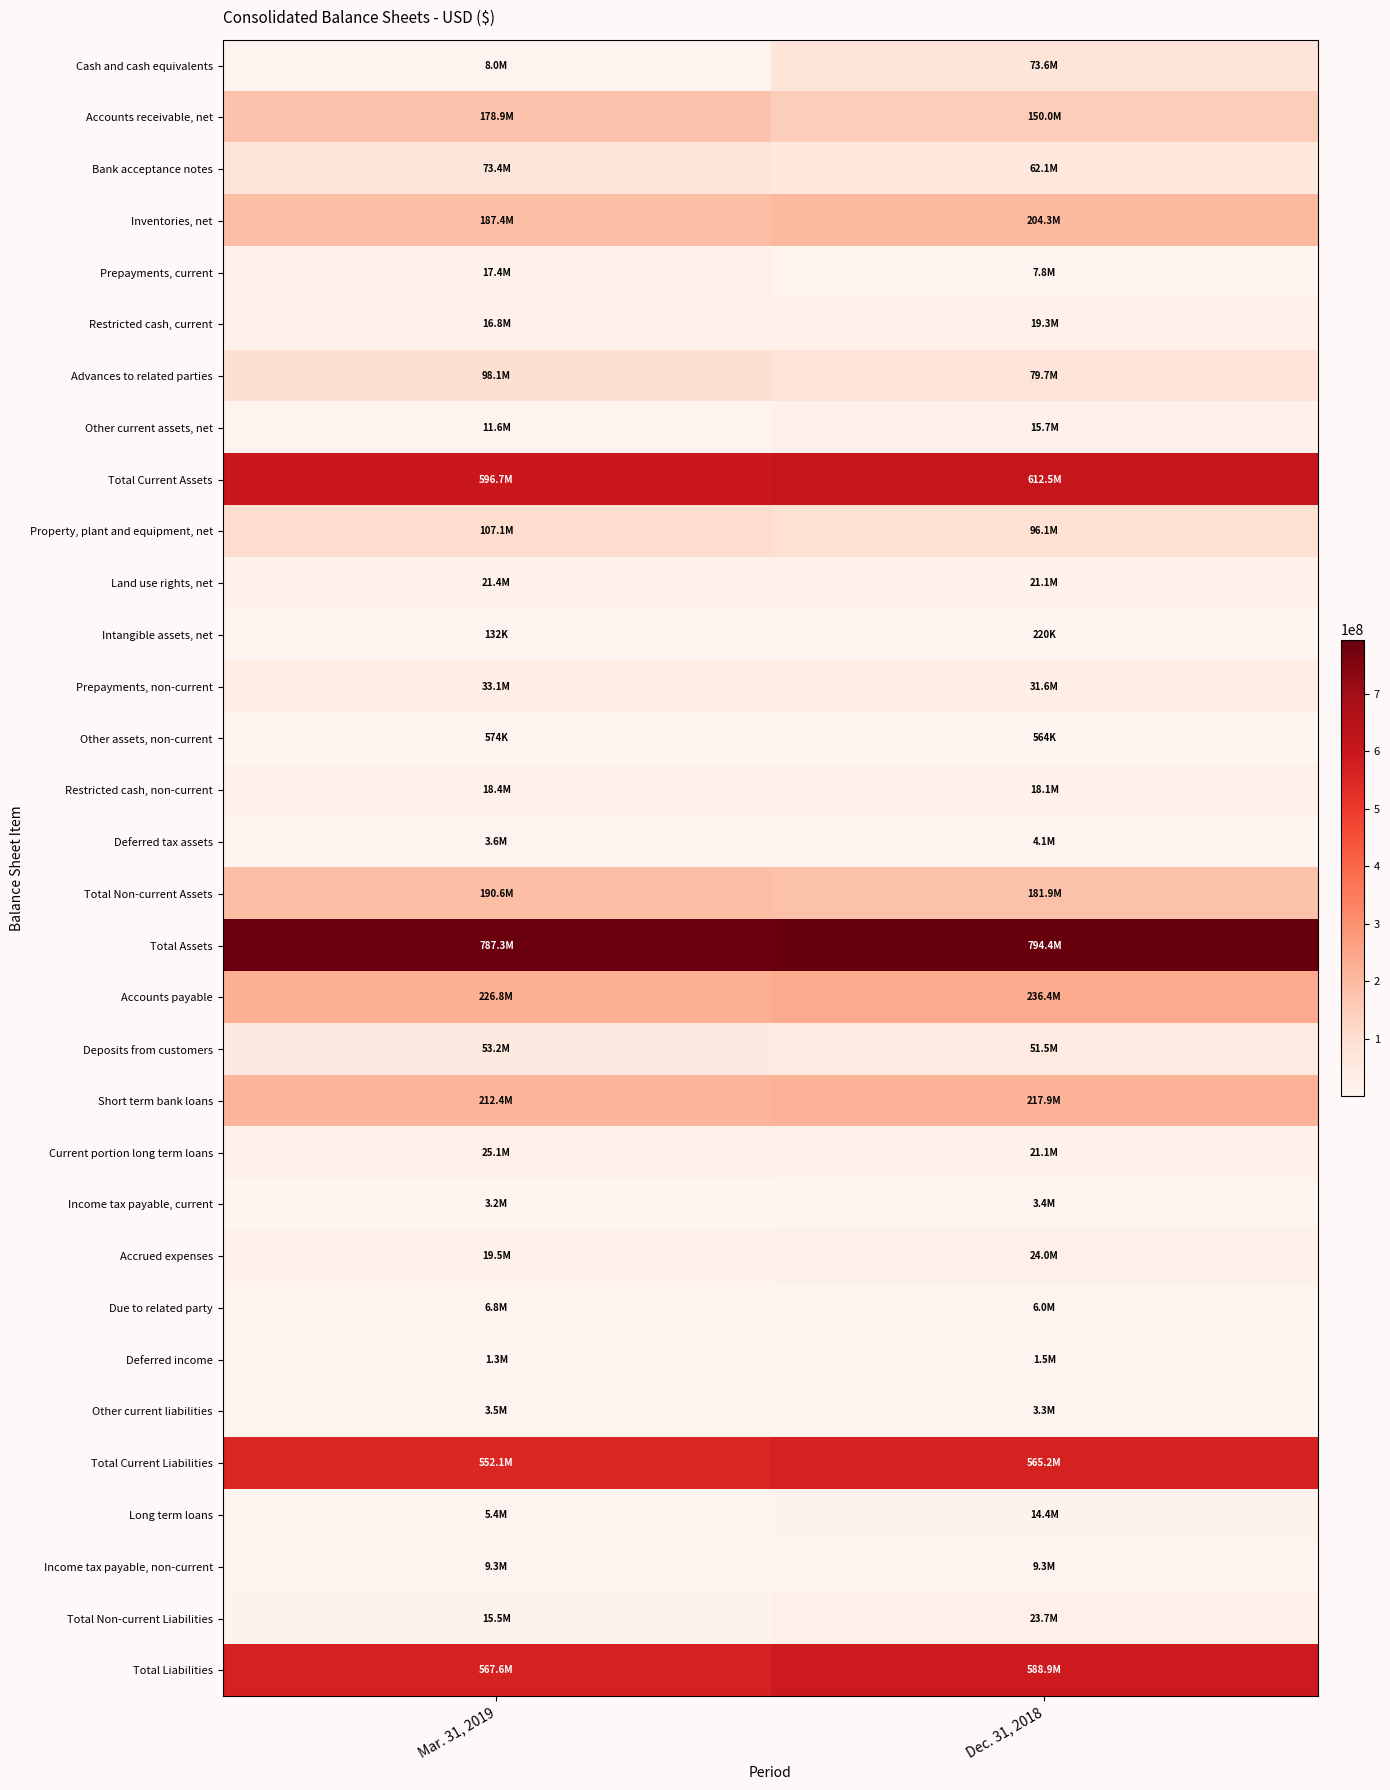

At which category is the sum across all series the highest?

Dec. 31, 2018